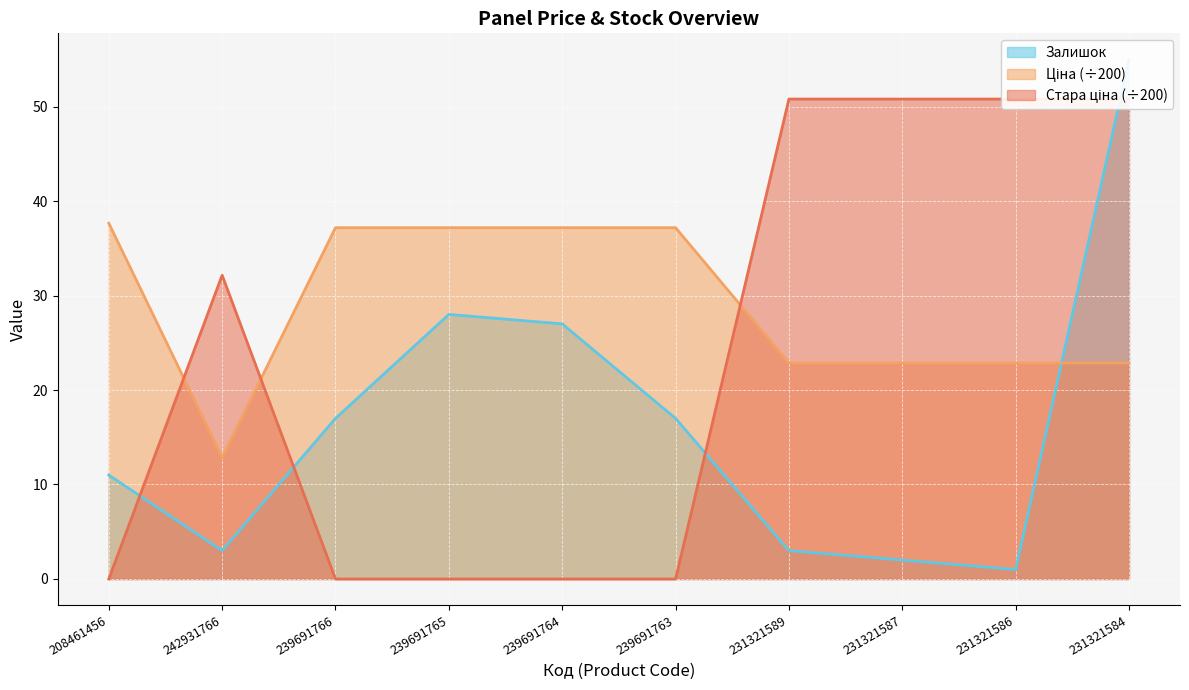

What is the maximum value shown in the chart?

55.0